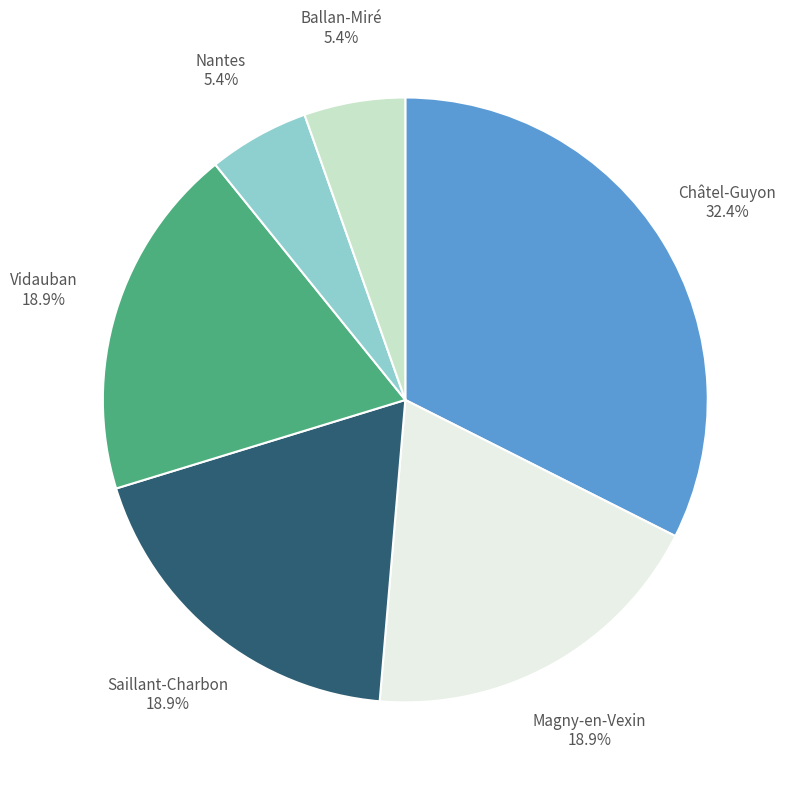

Is there any slice that represents more than half of the pie?

No